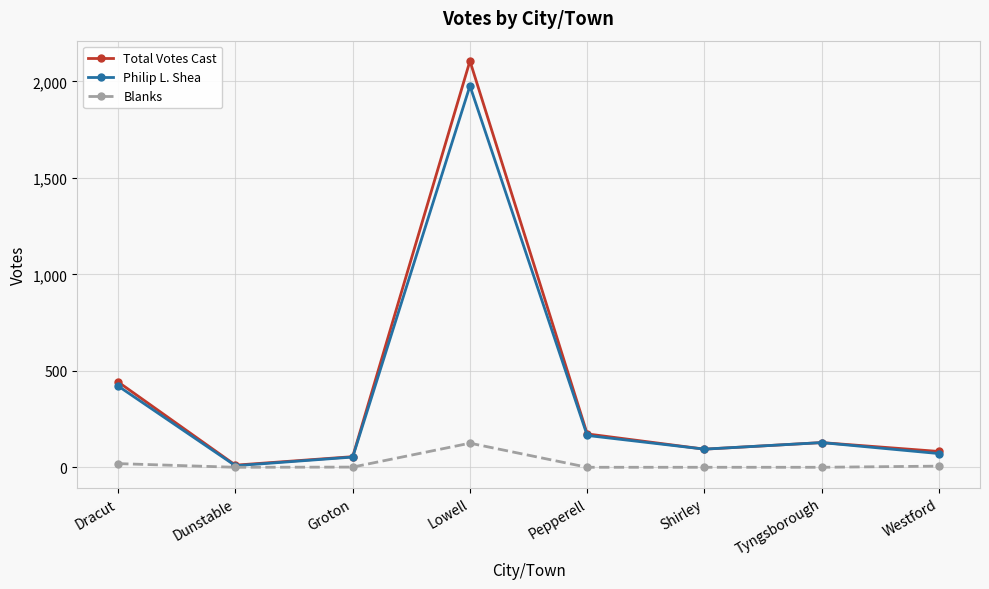

The value of Philip L. Shea at Pepperell is 165. True or false?

True